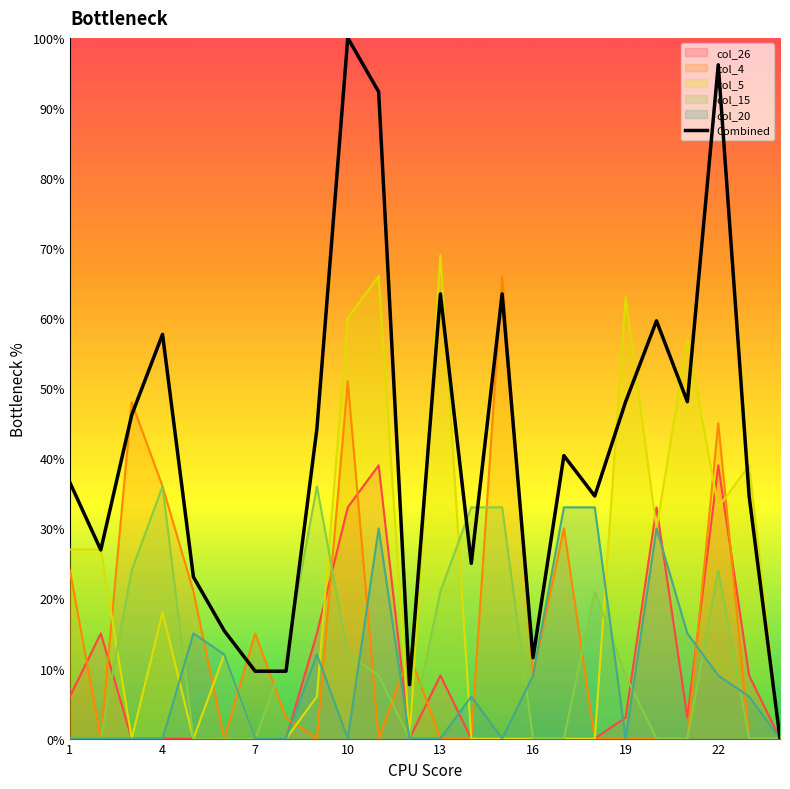

Which series has the largest range (max minus min)?

Combined